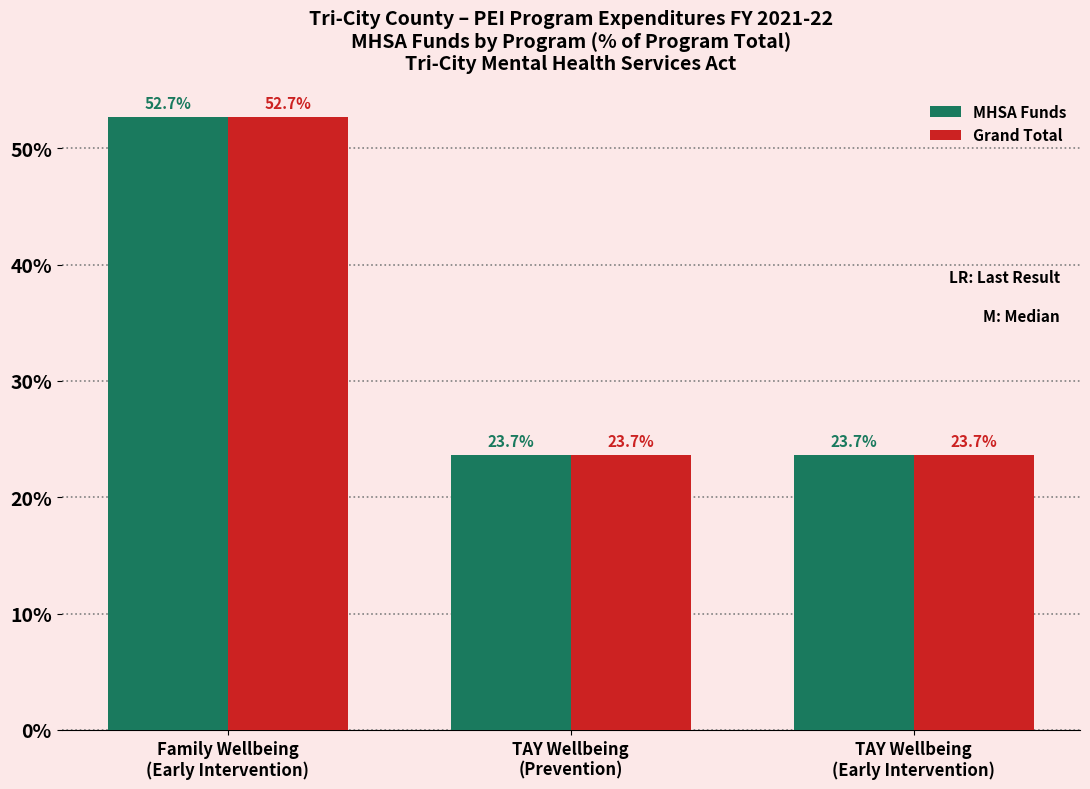

What are all the series names shown in the legend?

MHSA Funds, Grand Total